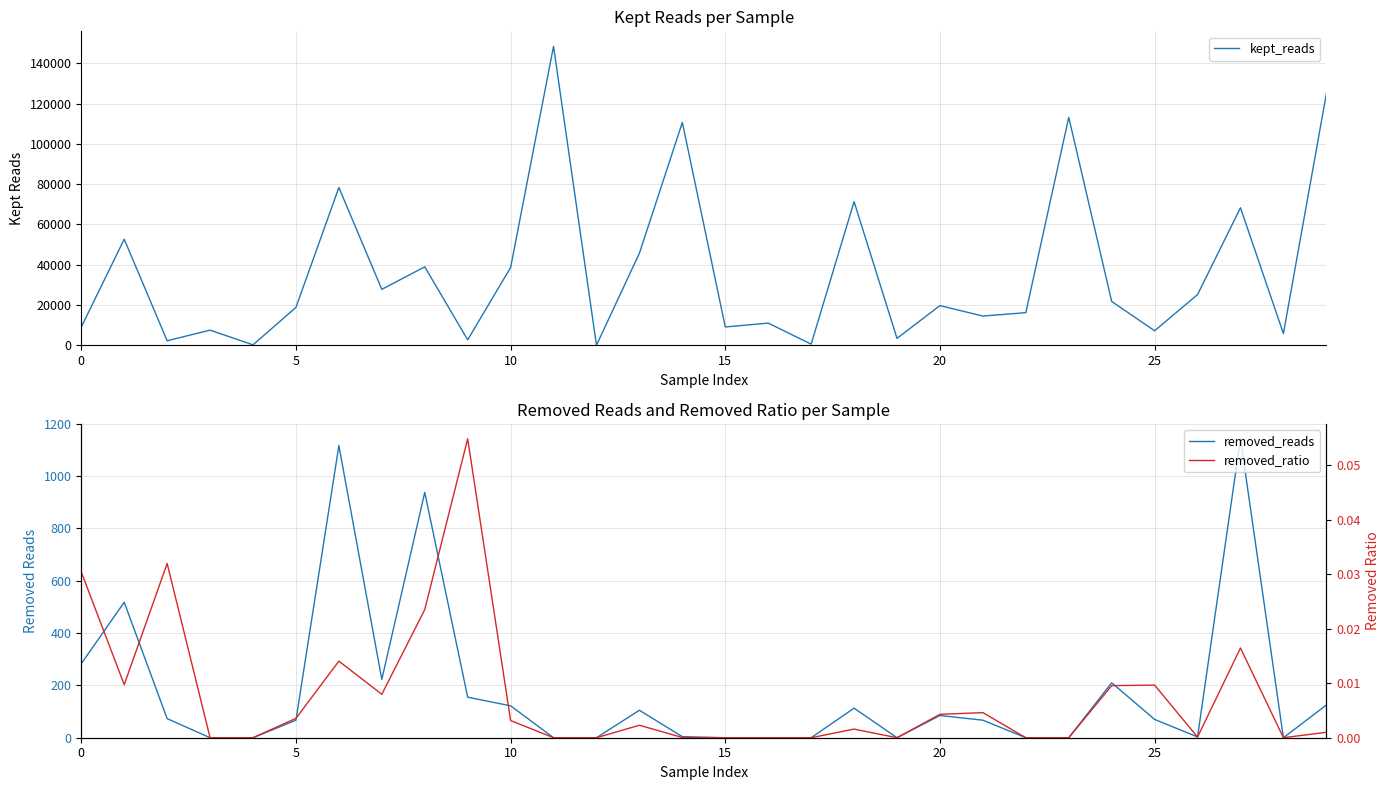

The kept_reads series shows 548.0 at 17. True or false?

True